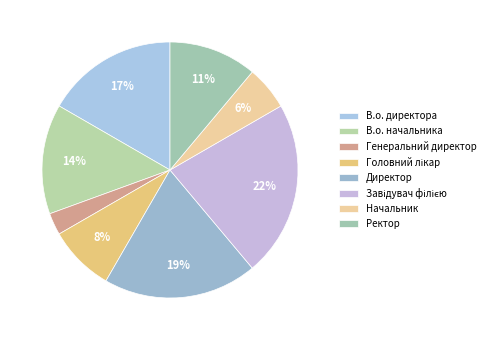

Is it true that Директор is 32% of the pie?

False